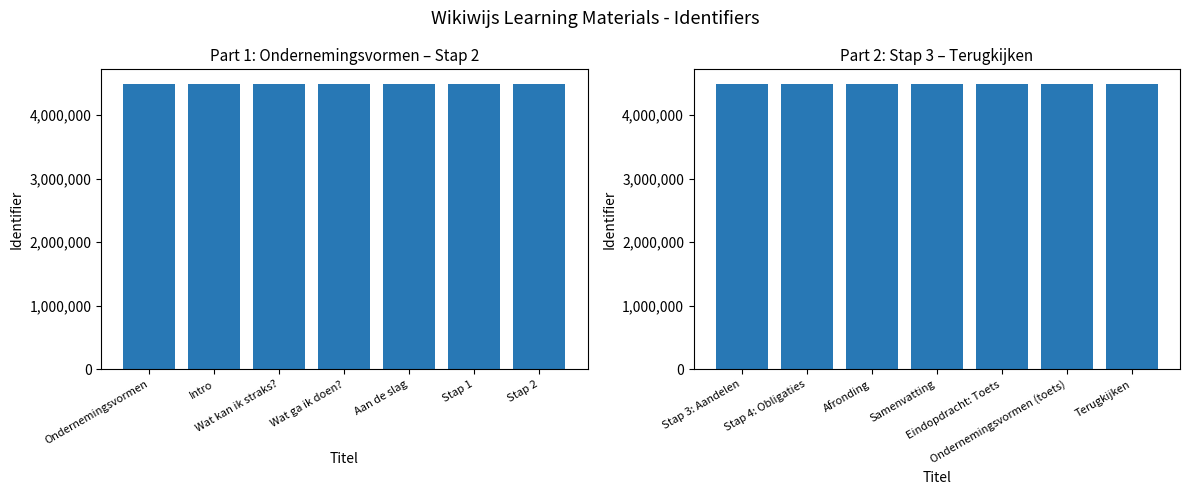

What is the label of the 2nd bar from the right?

Ondernemingsvormen (toets)